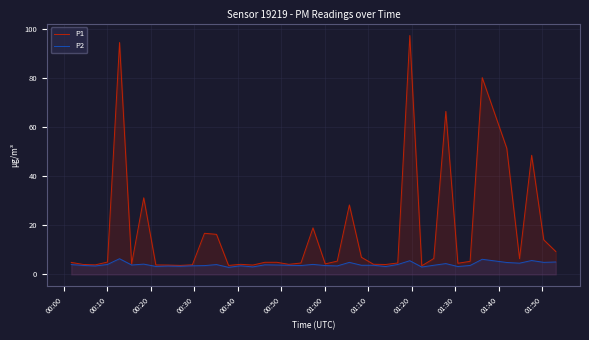

How many lines are shown in the chart?

2